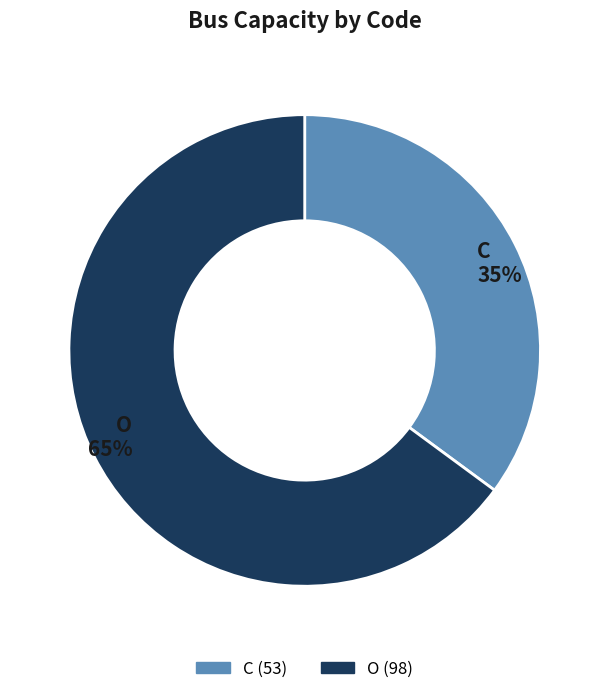

Is there a majority slice in this chart?

Yes